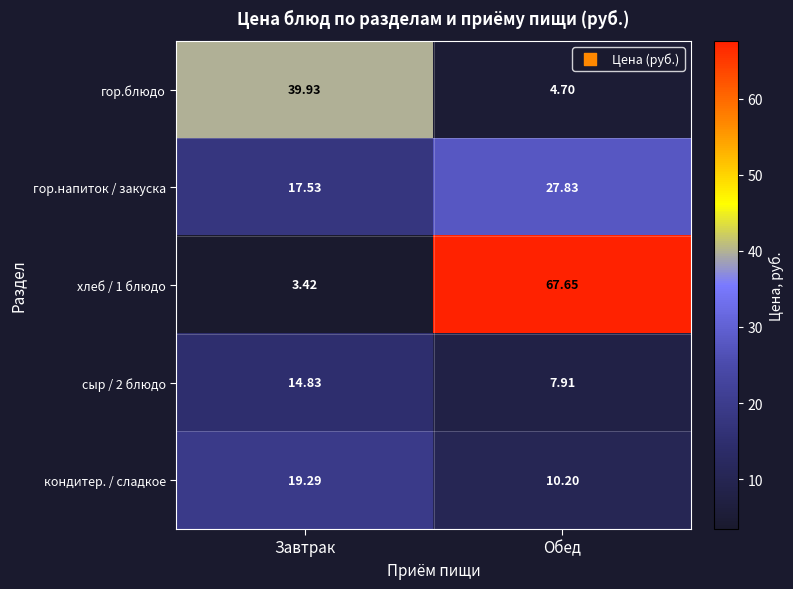

At which category does the chart reach its minimum across all series?

Завтрак